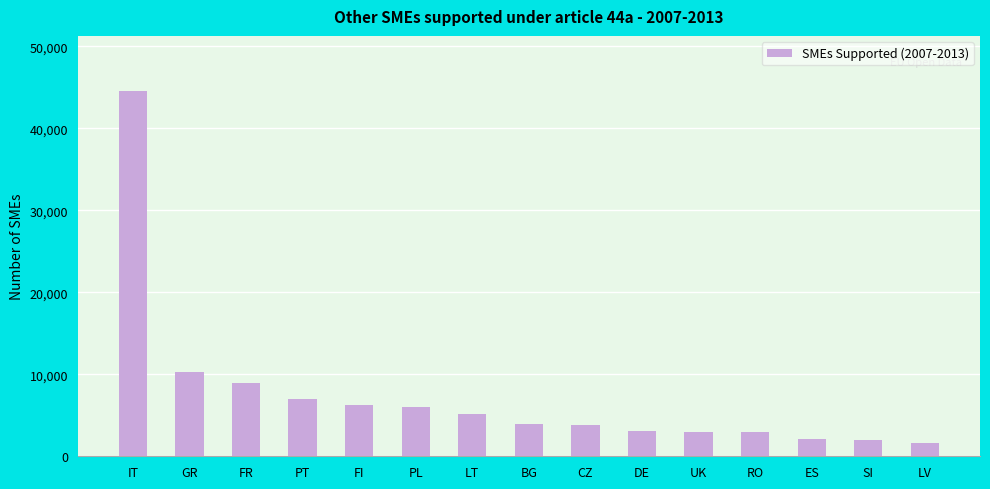

What is the difference between the second highest and second lowest values?

8332